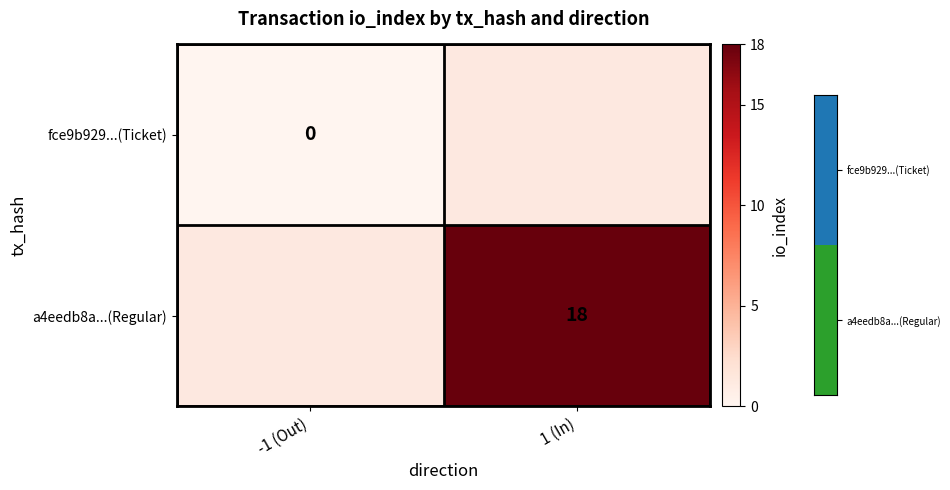

Is it true that a4eedb8a...(Regular) equals 6 at 1 (In)?

False